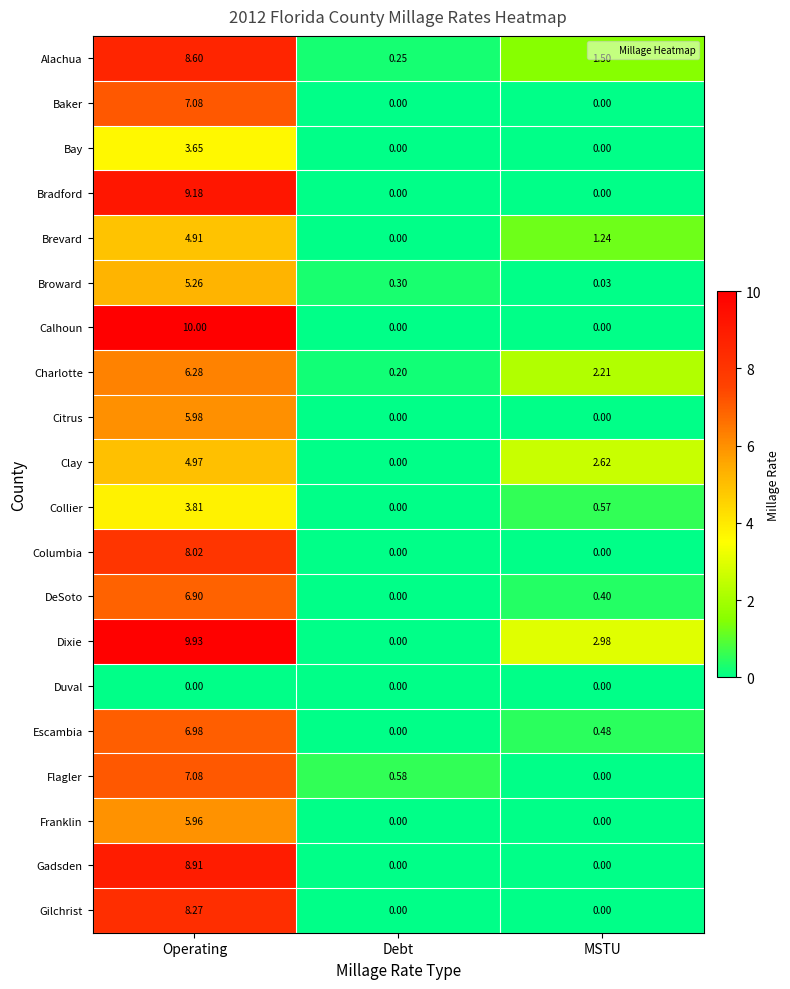

Where is Charlotte nearest to the value 3?

MSTU